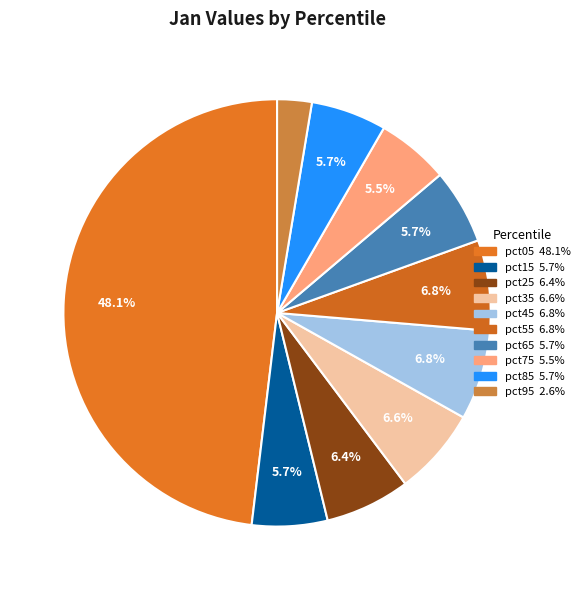

Which category has the biggest portion of the pie?

pct05